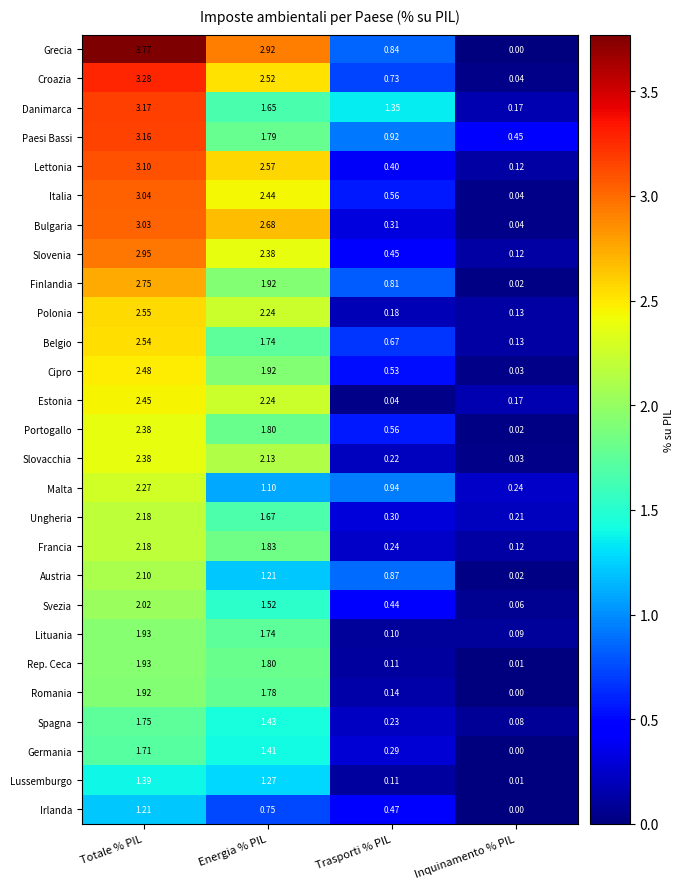

Which series has the largest range (max minus min)?

Grecia